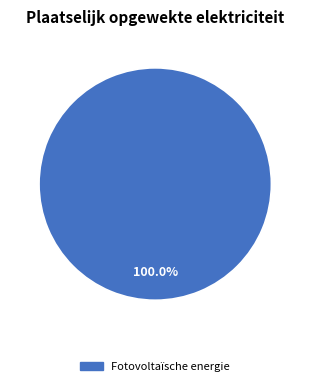

Is there a majority slice in this chart?

Yes